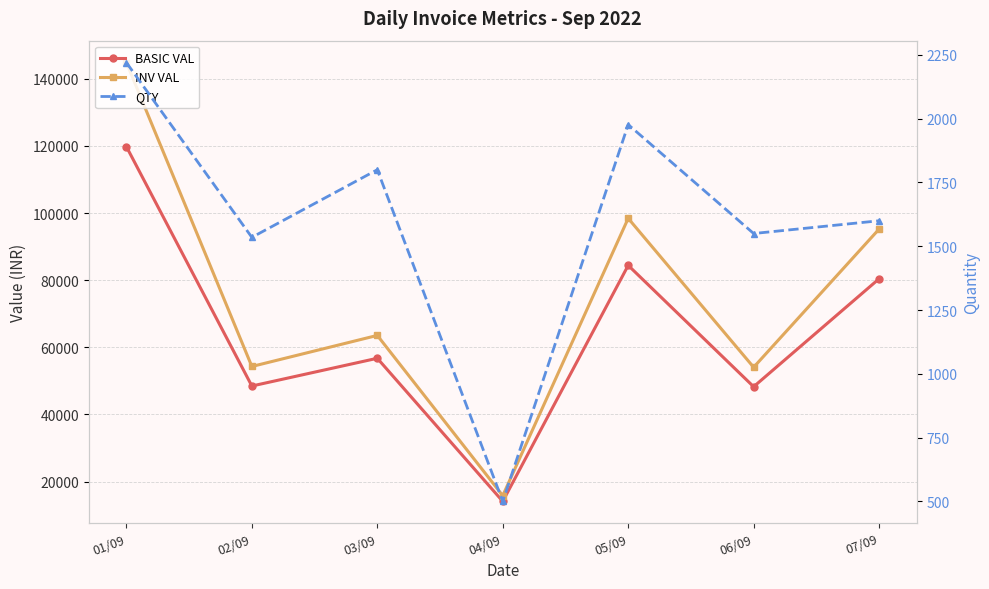

Which series has the largest range (max minus min)?

INV VAL